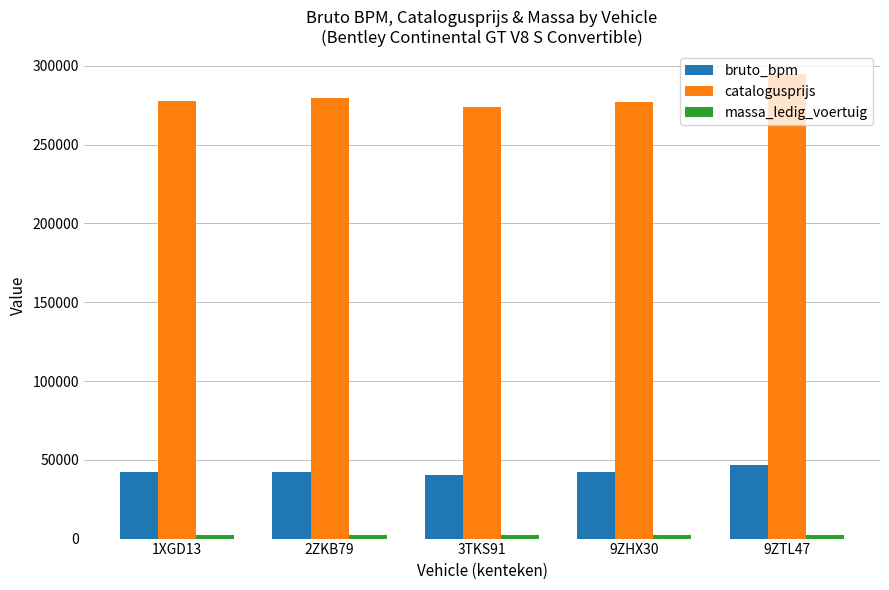

What is the average value of the catalogusprijs series?

280591